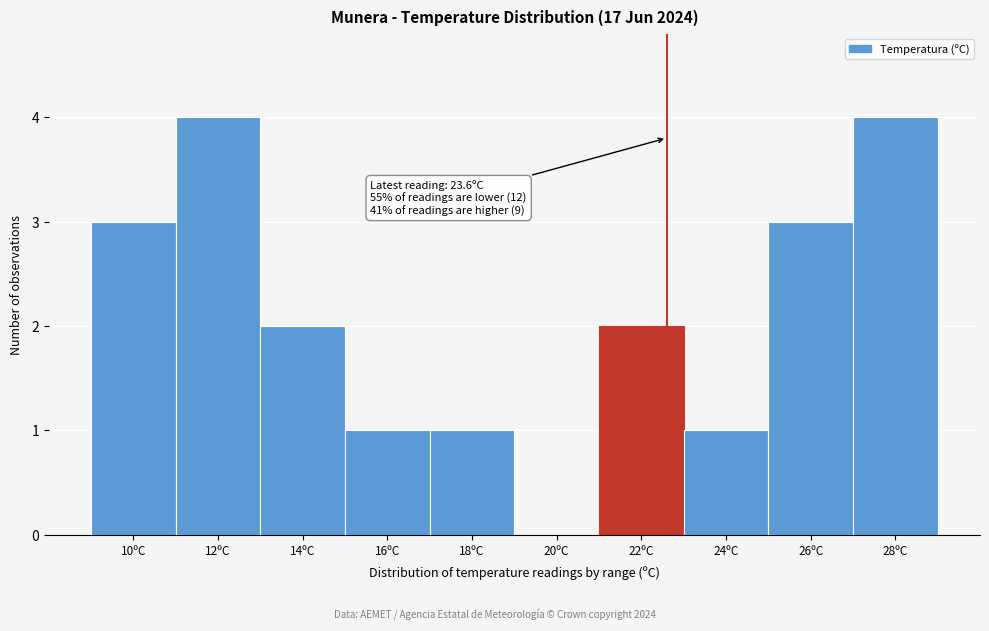

Reading right to left, what are all the values shown in this chart?

28ºC=4	26ºC=3	24ºC=1	22ºC=2	20ºC=0	18ºC=1	16ºC=1	14ºC=2	12ºC=4	10ºC=3